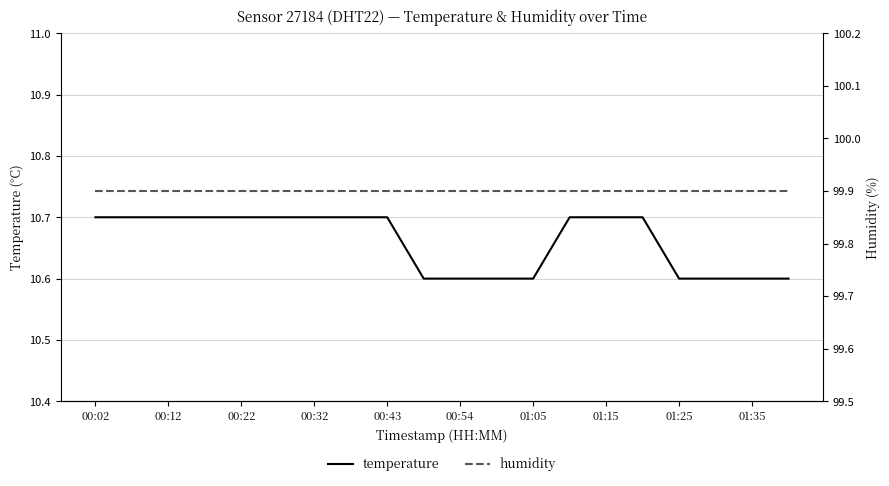

True or false: temperature and humidity intersect in this chart.

False